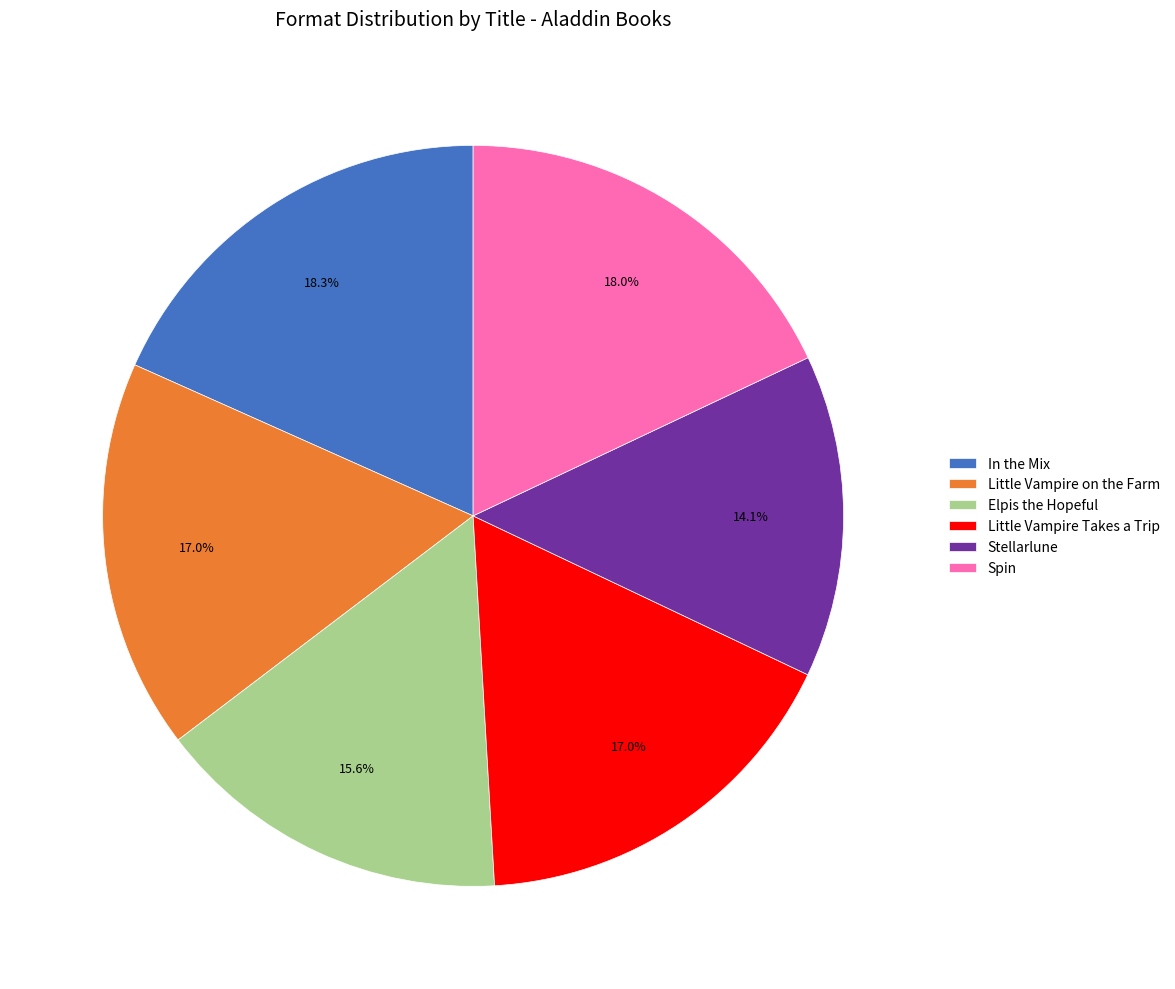

What is the smallest slice in the pie chart?

Stellarlune